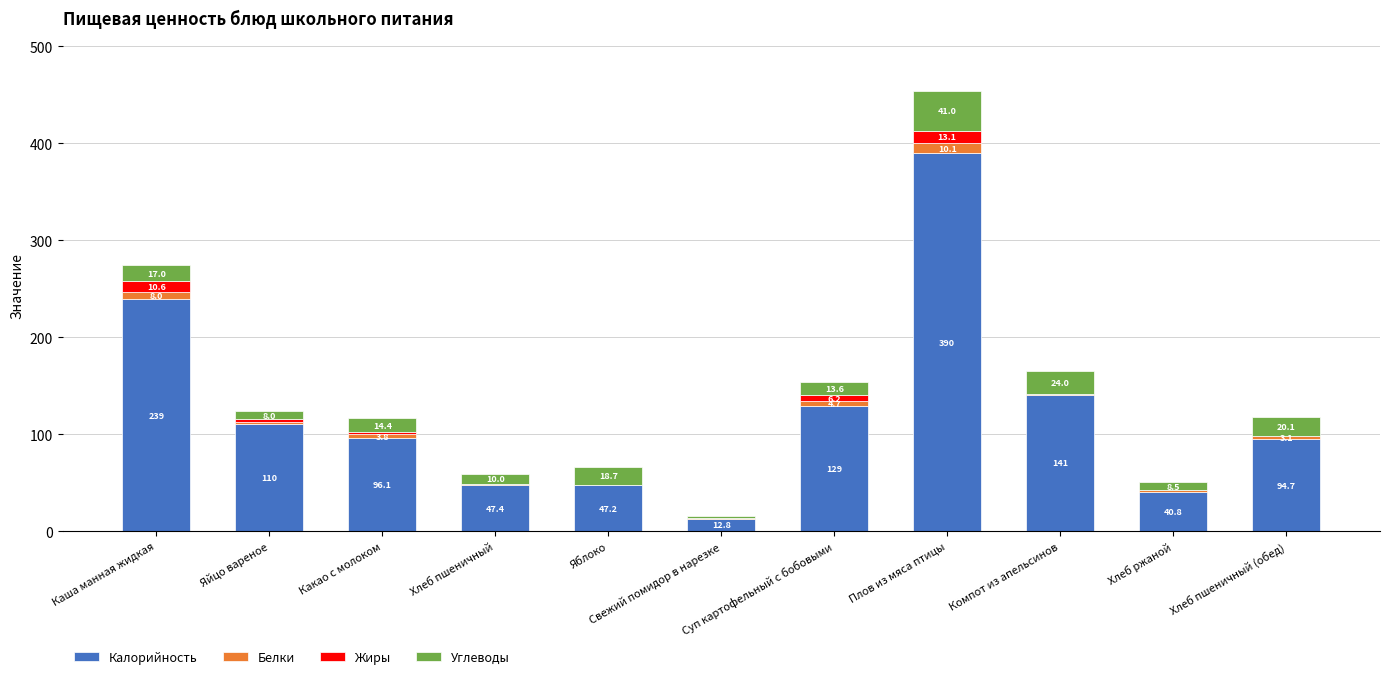

Count the number of data series in this chart.

4